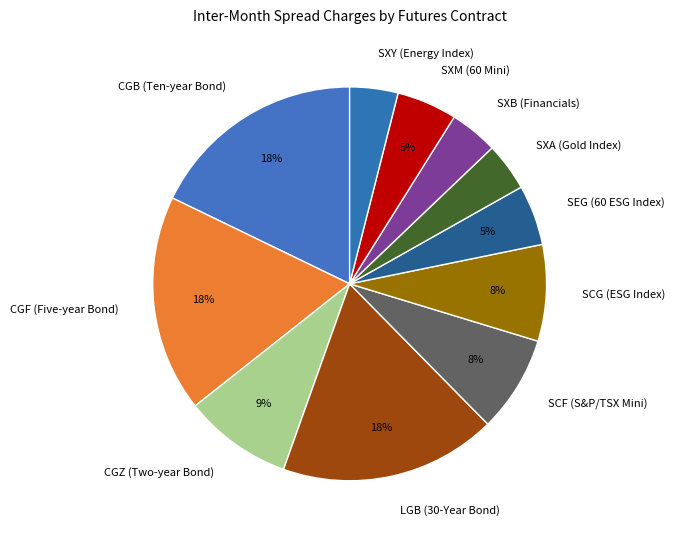

To the nearest percent, what percentage of the pie is SEG (60 ESG Index)?

5%